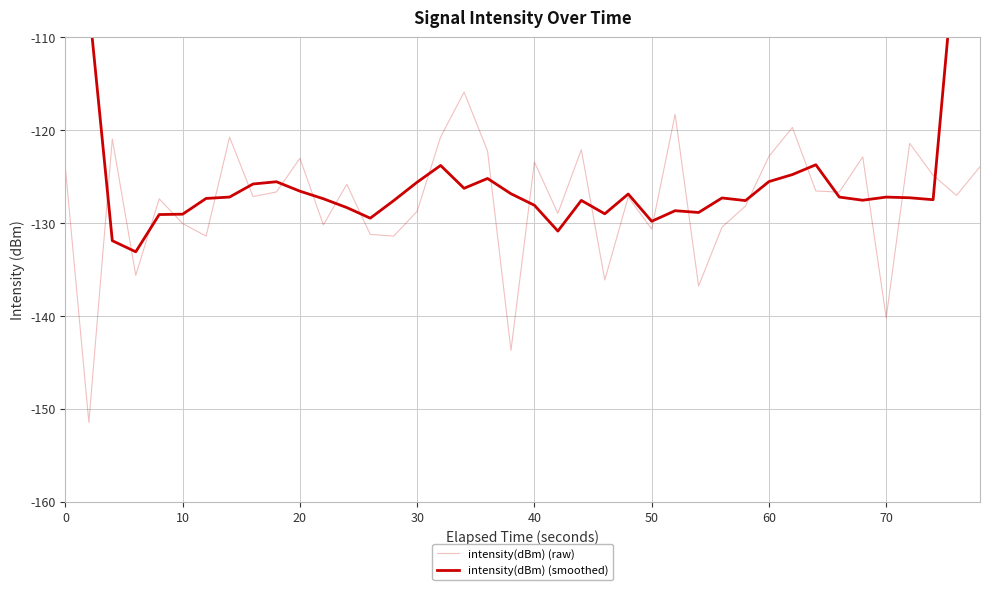

Reading right to left, list all the values displayed in this chart.

intensity(dBm) (raw): -123.9	-127.0	-124.8	-121.4	-140.2	-122.9	-126.6	-126.5	-119.7	-122.8	-128.1	-130.4	-136.8	-118.3	-130.6	-127.2	-136.1	-122.1	-128.9	-123.4	-143.7	-122.2	-115.9	-120.7	-128.7	-131.4	-131.2	-125.8	-130.2	-123.0	-126.6	-127.1	-120.7	-131.4	-130.0	-127.4	-135.6	-120.9	-151.4	-124.0
intensity(dBm) (smoothed): -75.2	-99.4	-127.5	-127.3	-127.2	-127.5	-127.2	-123.7	-124.8	-125.5	-127.6	-127.3	-128.8	-128.6	-129.8	-126.9	-129.0	-127.5	-130.8	-128.1	-126.8	-125.2	-126.2	-123.8	-125.6	-127.6	-129.5	-128.3	-127.4	-126.5	-125.5	-125.8	-127.2	-127.3	-129.0	-129.1	-133.1	-131.9	-106.4	-79.3